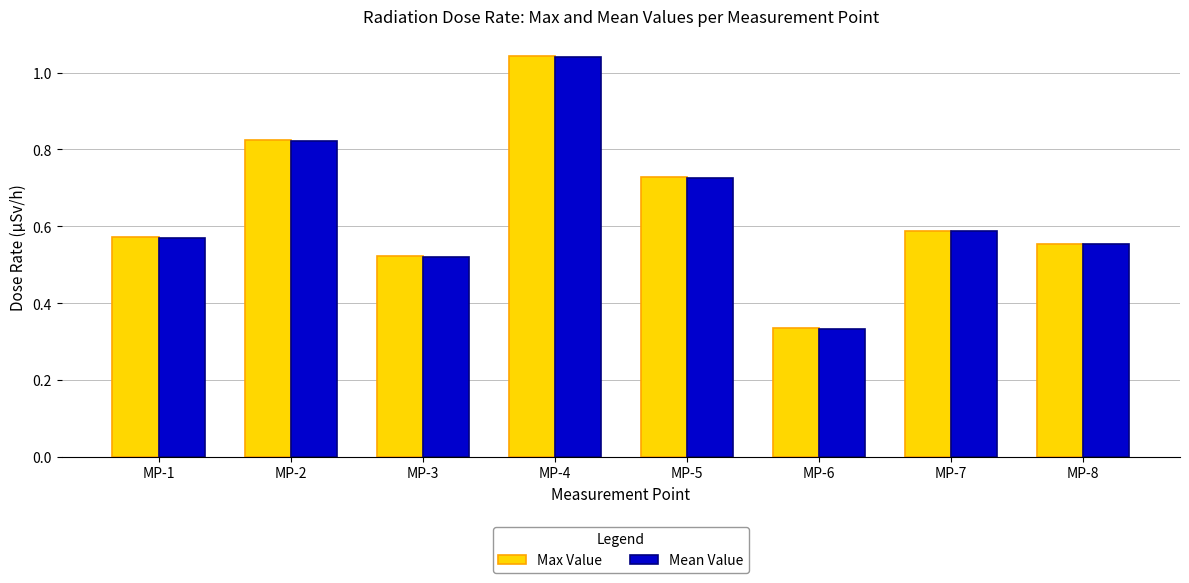

Between MP-7 and MP-8, which series saw the biggest shift?

Max Value